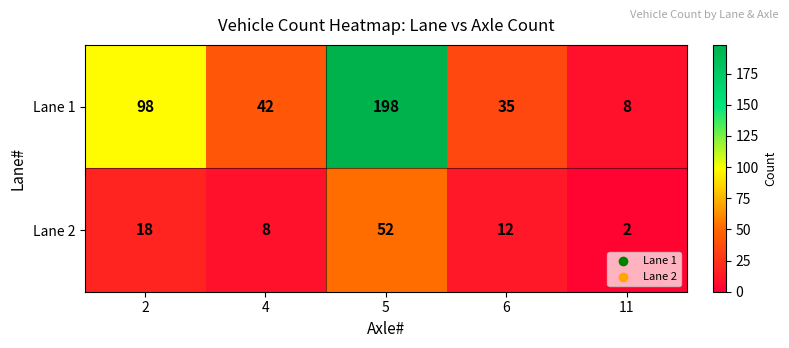

What is the approximate value of Lane 2 at 6?

12